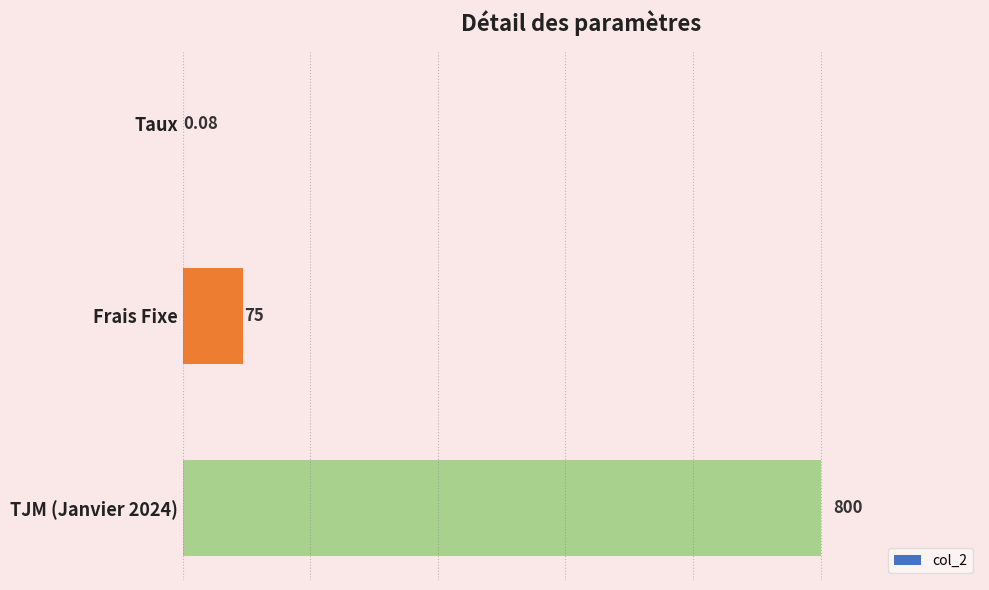

Which label corresponds to the largest value in the chart?

TJM (Janvier 2024)